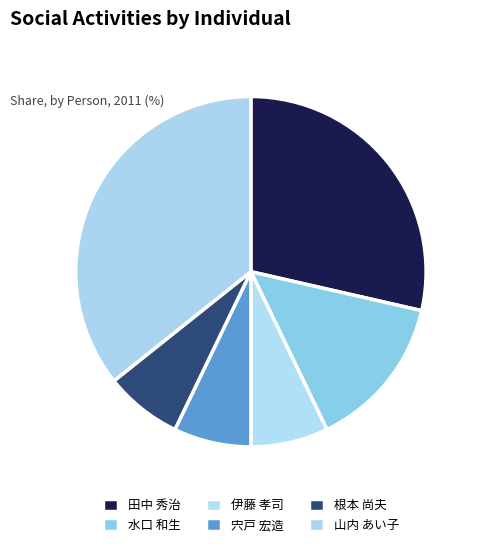

To the nearest percent, what is the average slice percentage?

17%